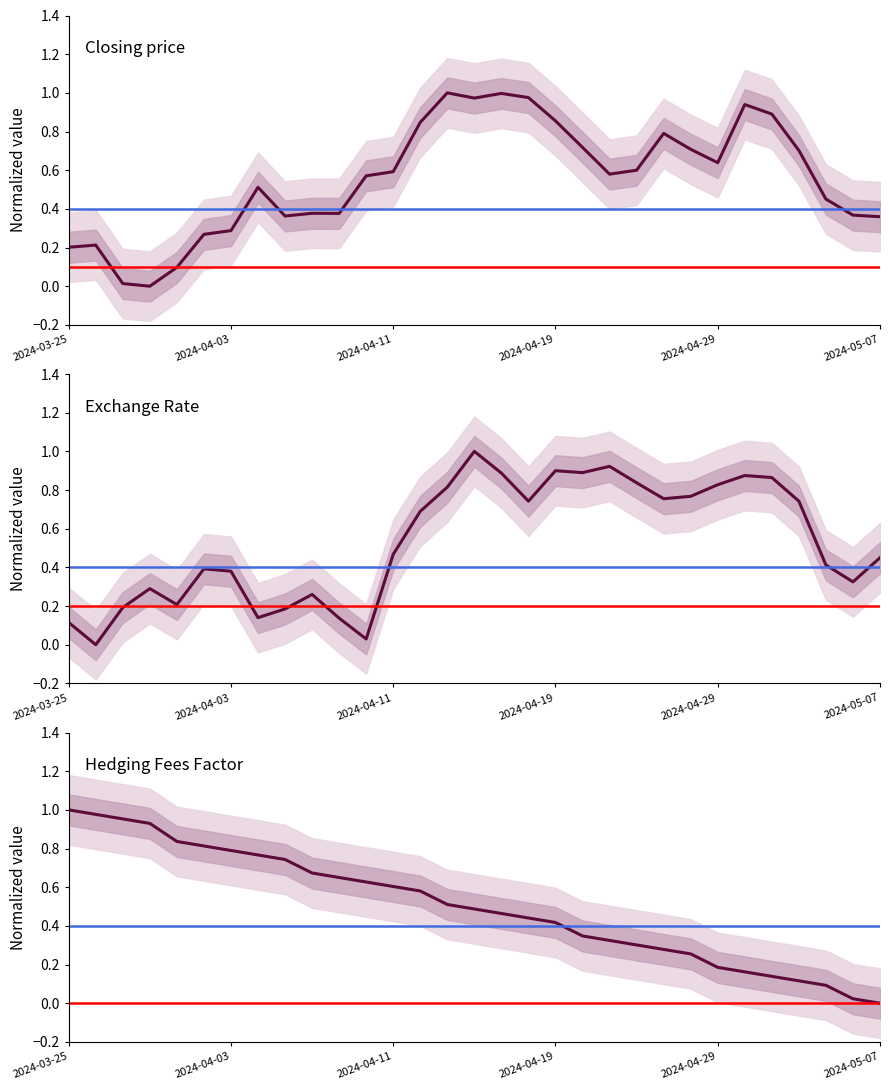

In Closing price, how many points are higher than both neighbors (excluding endpoints)?

7